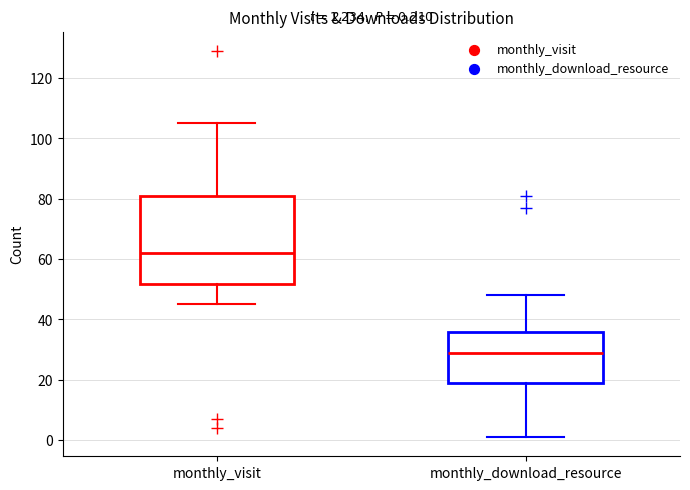

Which box's median line is the highest?

monthly_visit